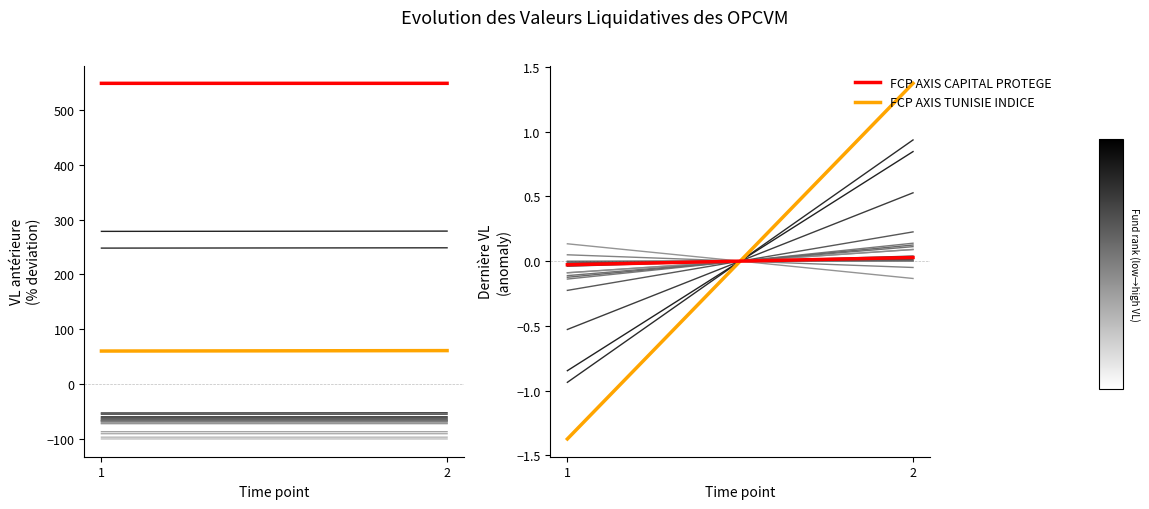

What are all the series names shown in the legend?

FCP AXIS TUNISIE INDICE, FCP AXIS CAPITAL PROTEGE